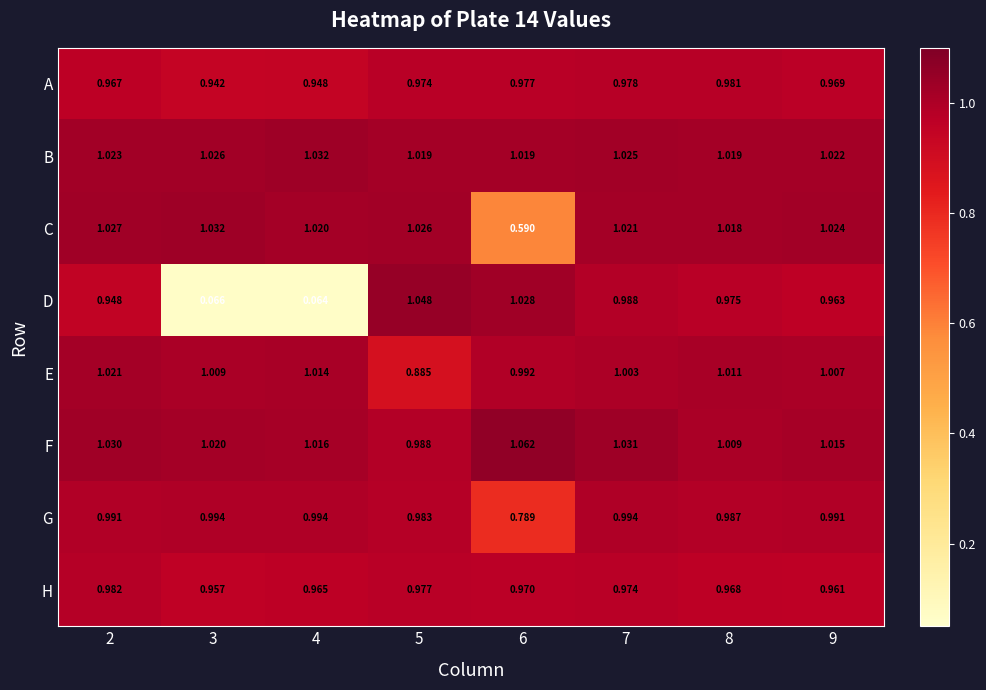

What is the total value across all series at 6?

7.4